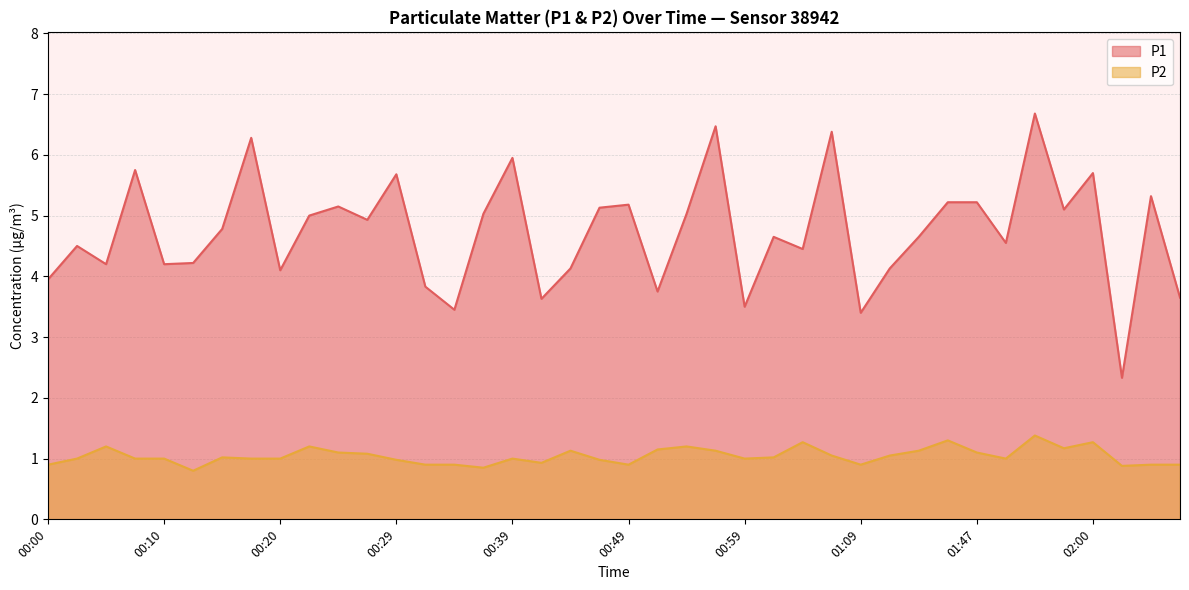

At how many categories does at least one series exceed 3?

39